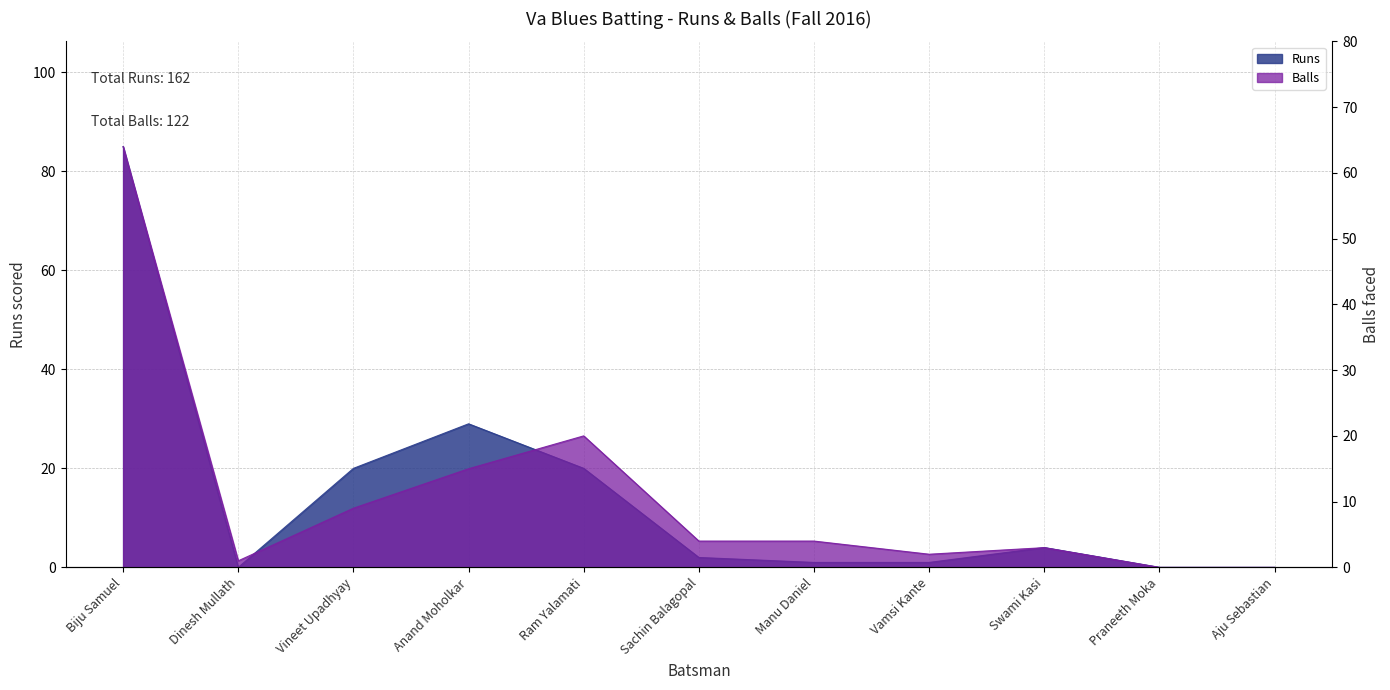

How many interior local peaks does the Runs series have?

2